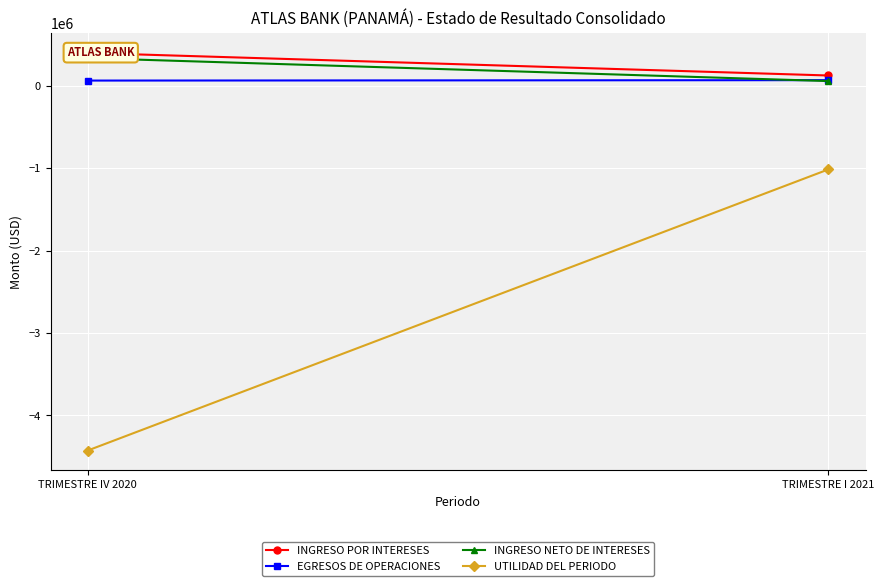

What is the highest value of the INGRESO POR INTERESES series?

398377.2